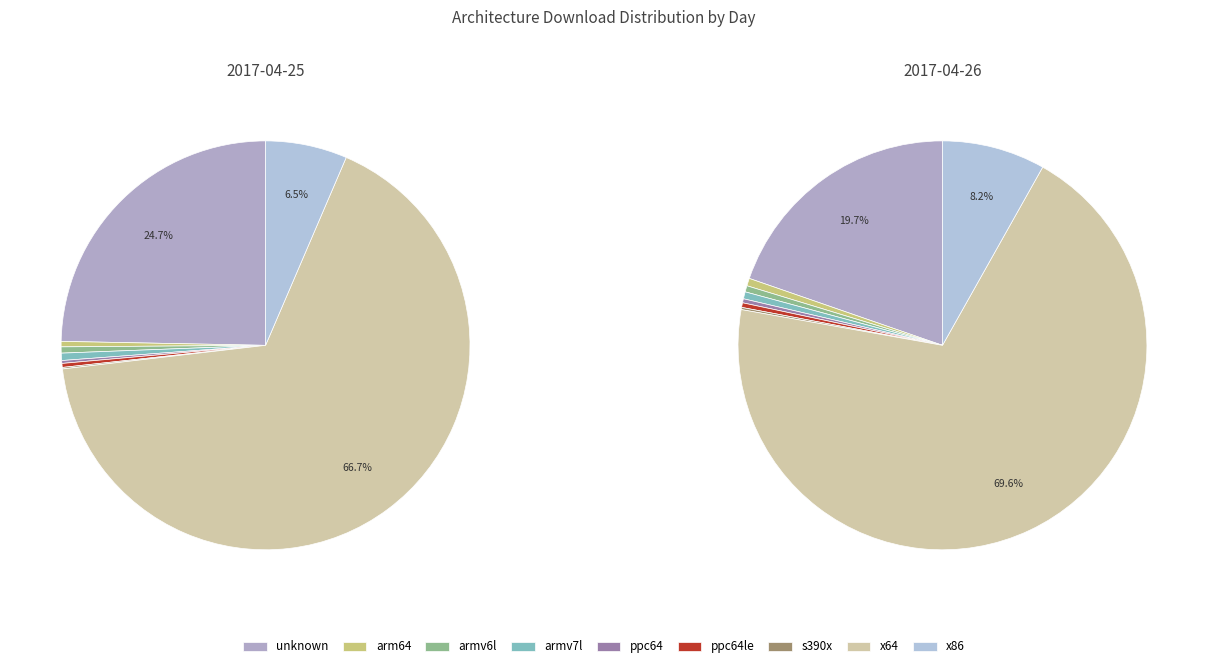

To the nearest percent, what portion does x86 represent?

8%